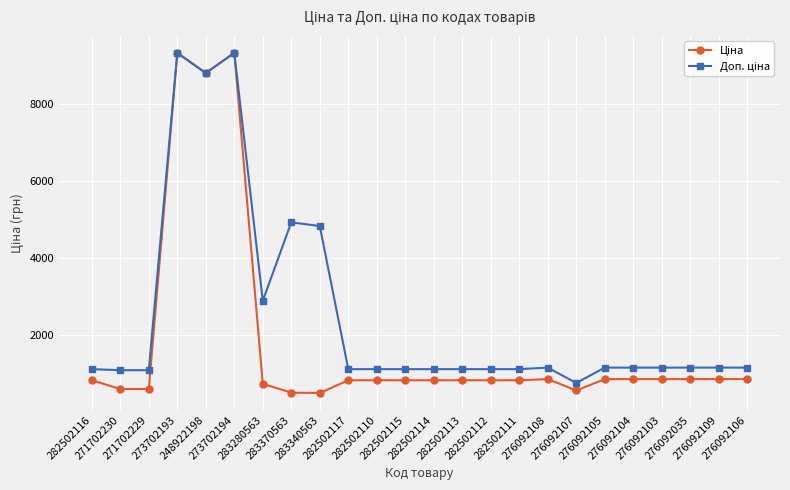

At how many categories does at least one series exceed 8205?

3